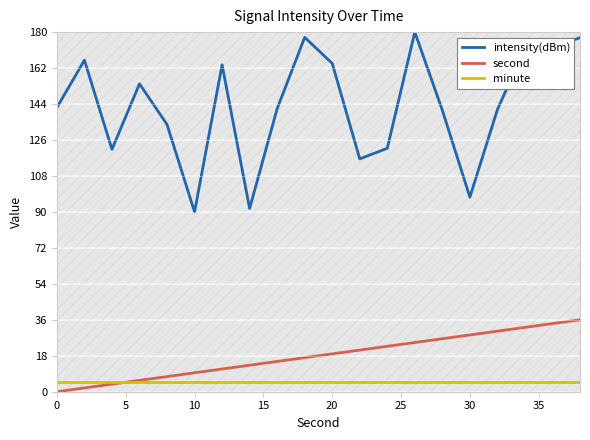

How many values in second are above zero?

19